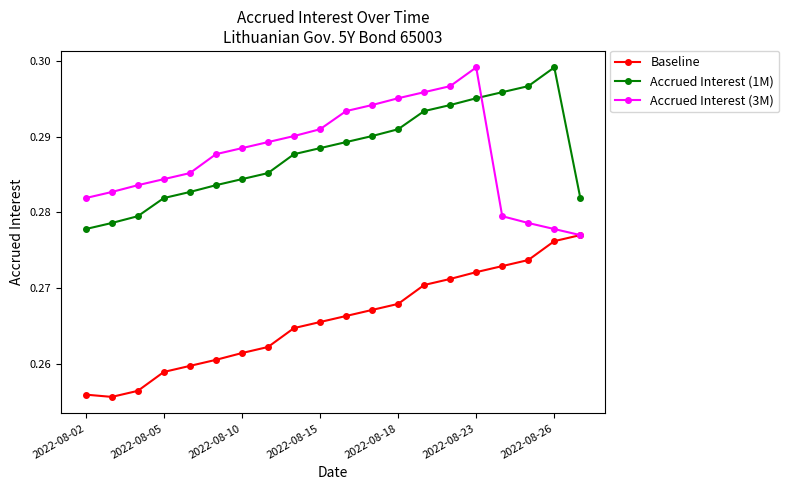

Count the number of data series in this chart.

3